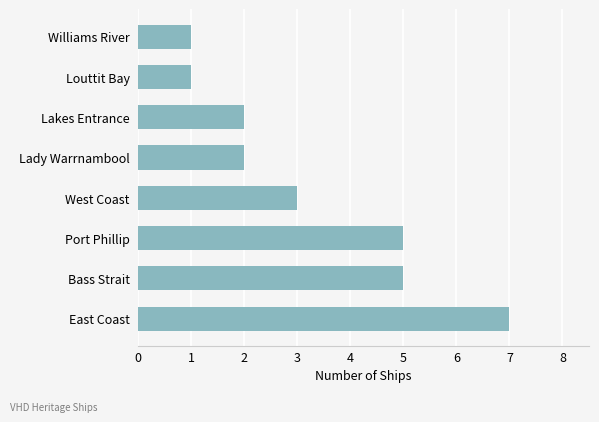

Reading top to bottom, extract all data points from this chart.

Williams River=1	Louttit Bay=1	Lakes Entrance=2	Lady Warrnambool=2	West Coast=3	Port Phillip=5	Bass Strait=5	East Coast=7